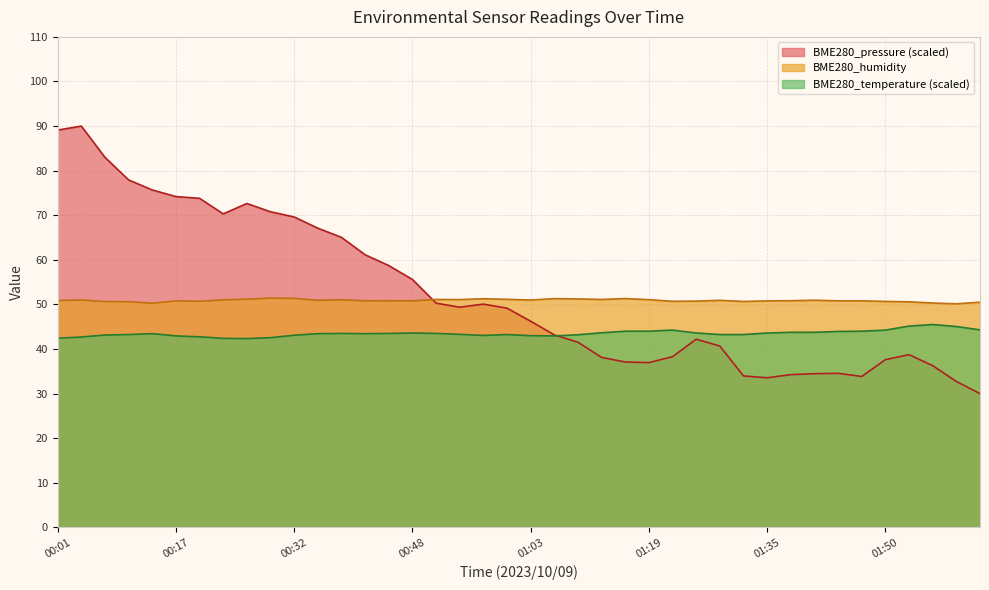

What is the sum of the BME280_humidity values at 01:35 and 01:50?

101.5